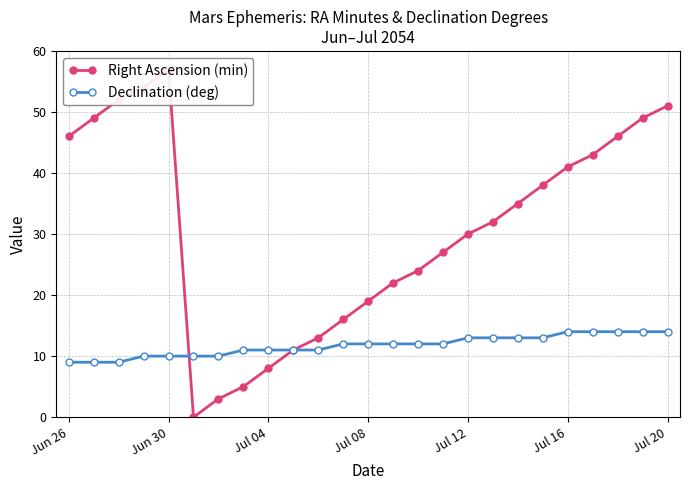

How many lines are shown in the chart?

2